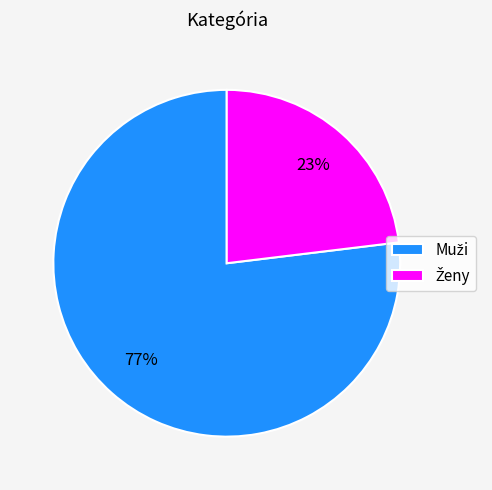

Is there any slice that represents more than half of the pie?

Yes